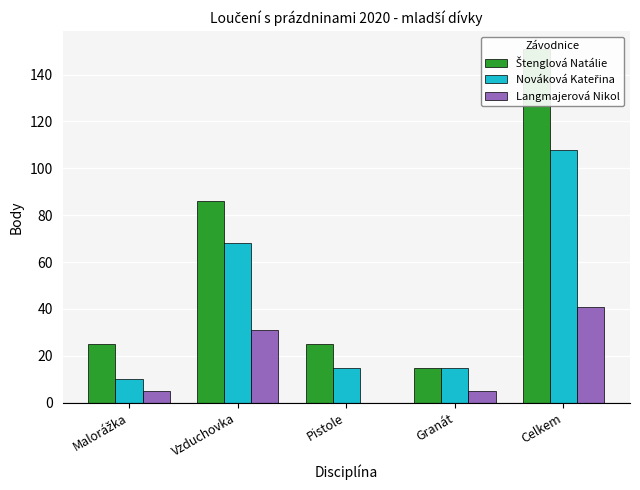

What is the sum of all Štenglová Natálie values?

302